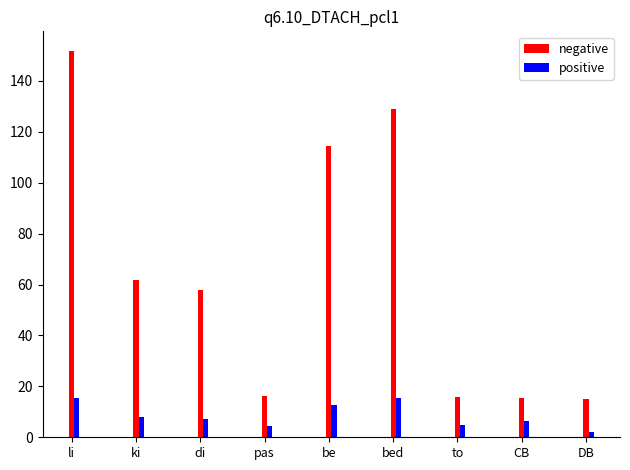

At ki, list the series in order from largest to smallest.

negative, positive